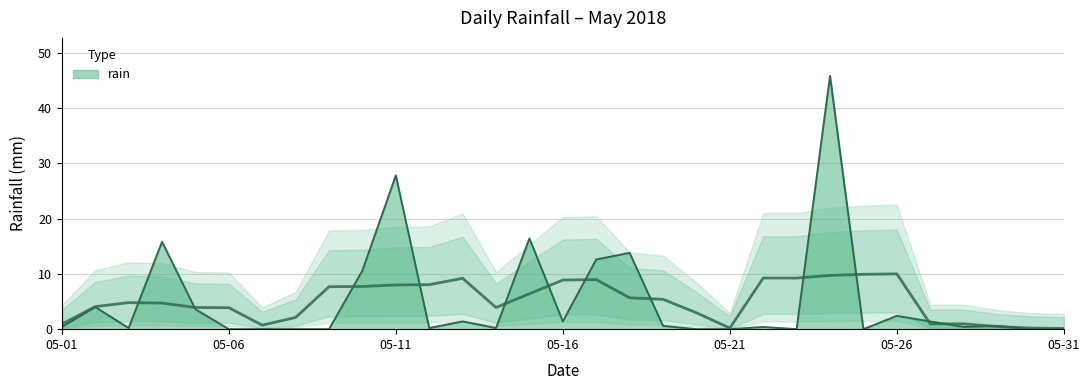

What is the change in value from 05-06 to 05-29?

+0.6